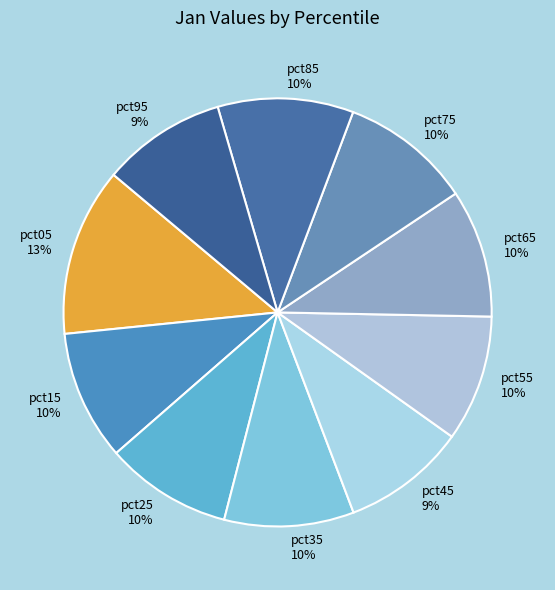

Combined, do pct75 and pct55 account for over 50%?

No